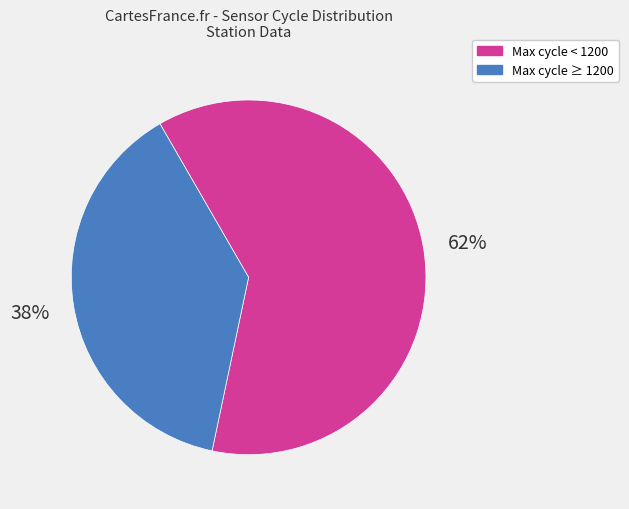

Does any single category account for the majority?

Yes